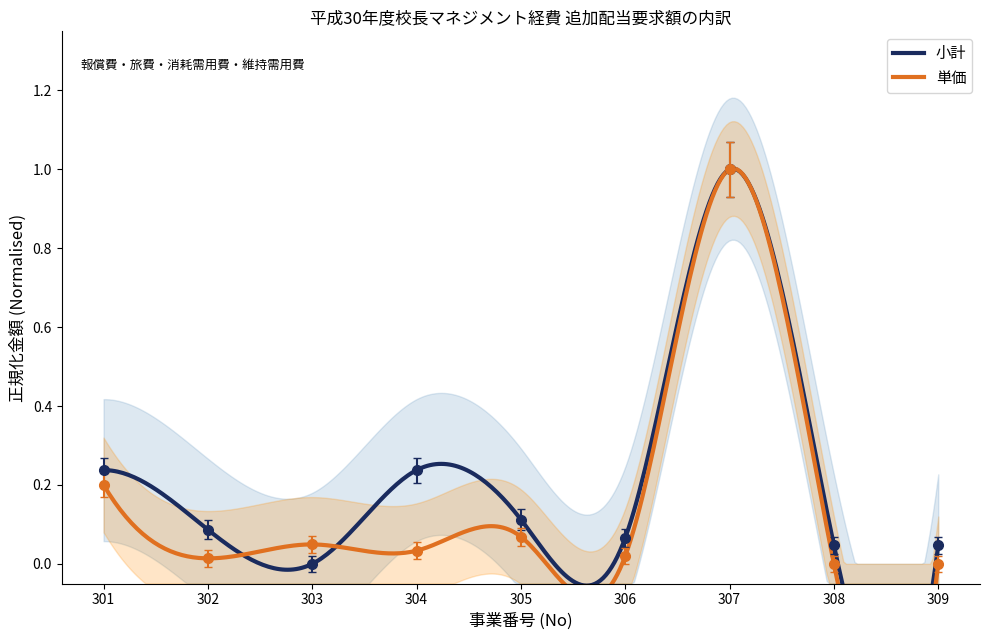

How many lines are shown in the chart?

2